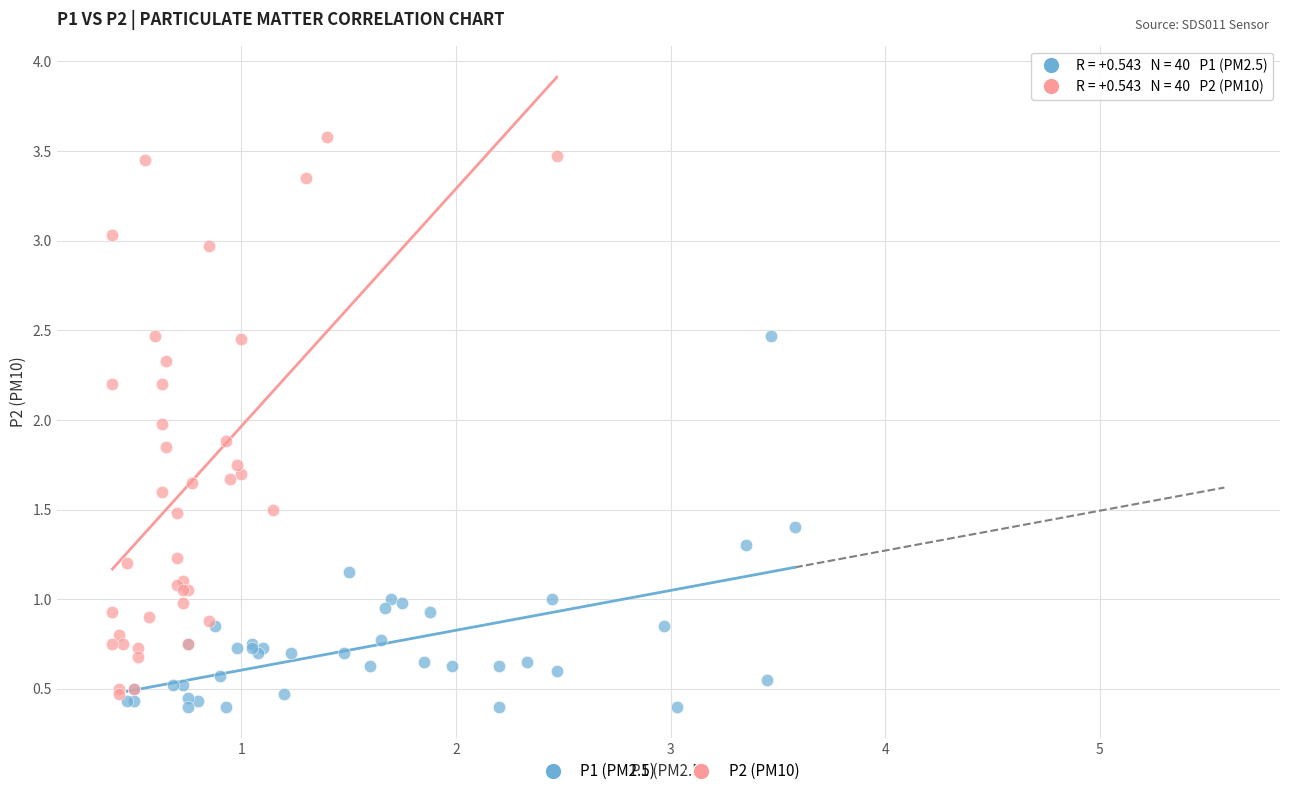

Which series has the widest spread of Y values?

P2 (PM10)